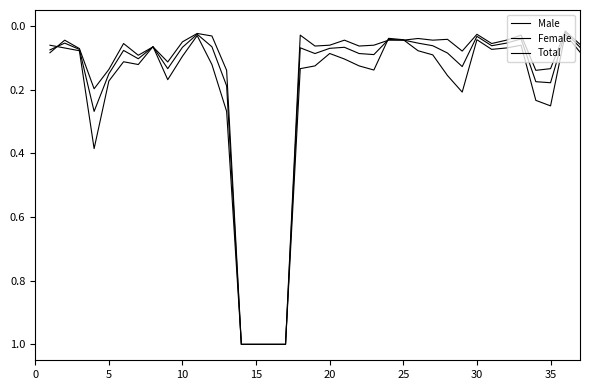

Where do Total and Male first cross each other?

0 and 5